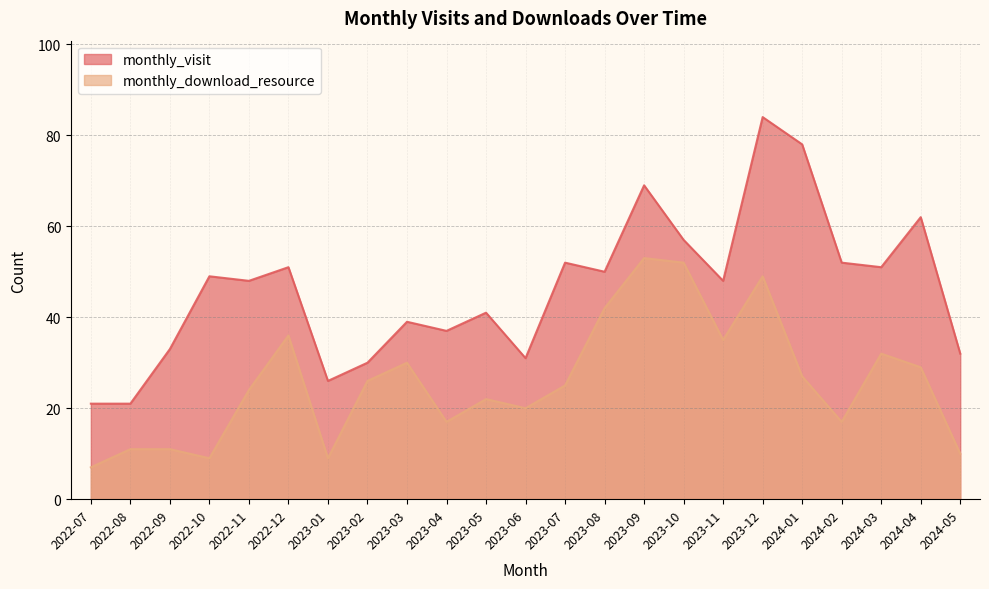

What is the label of the 7th point from the left?

2023-01